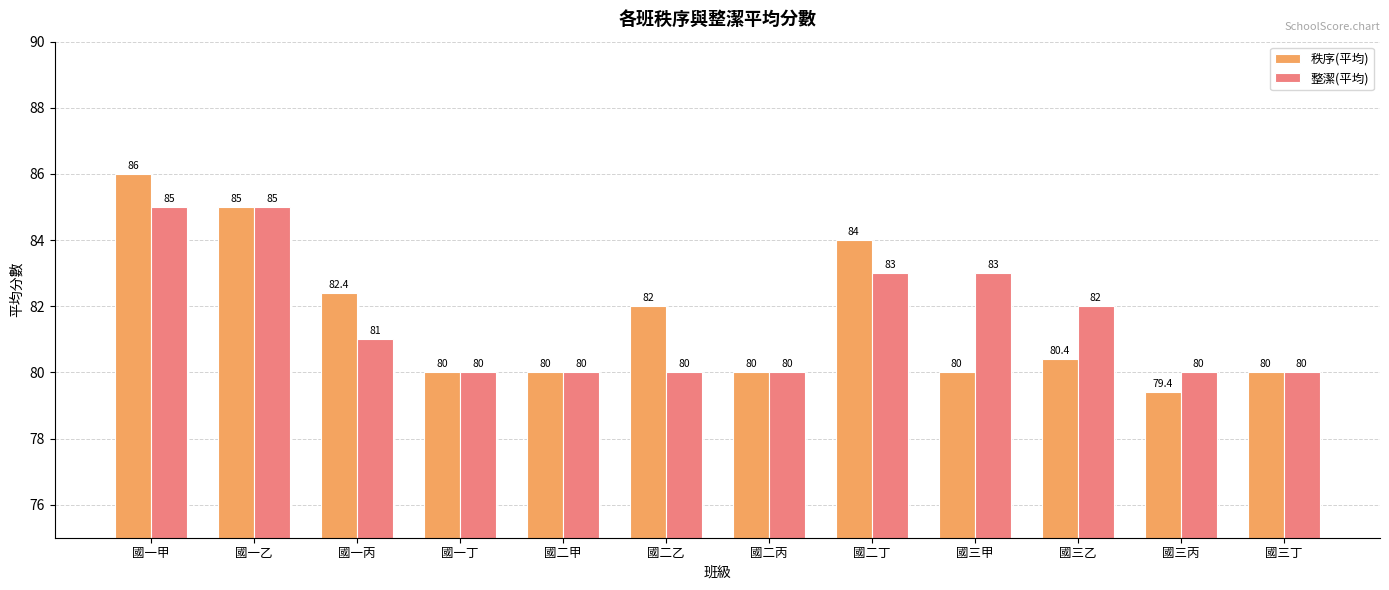

At 國一甲, list the series in order from largest to smallest.

秩序(平均), 整潔(平均)